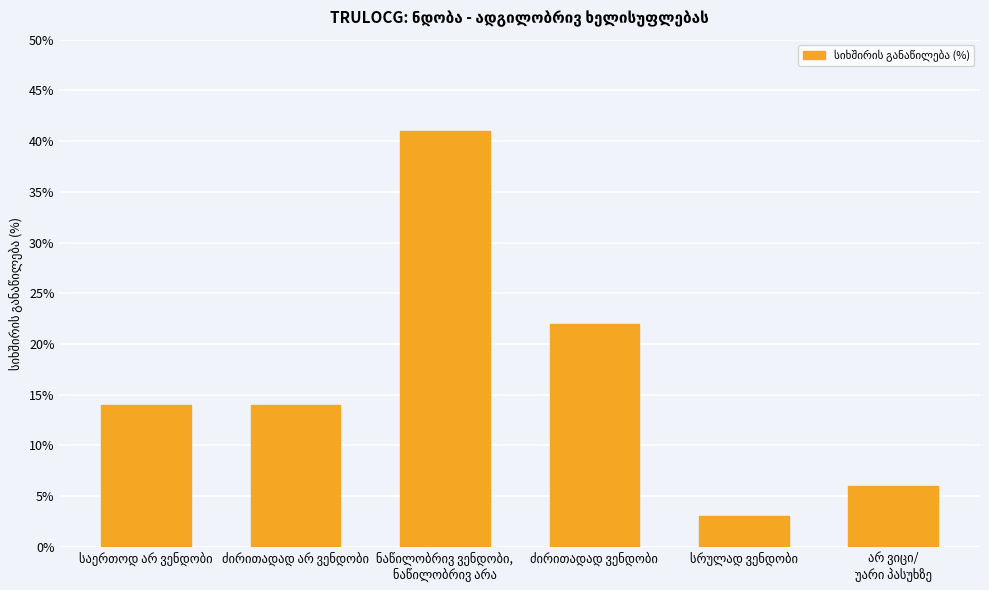

What is the smallest value displayed?

3